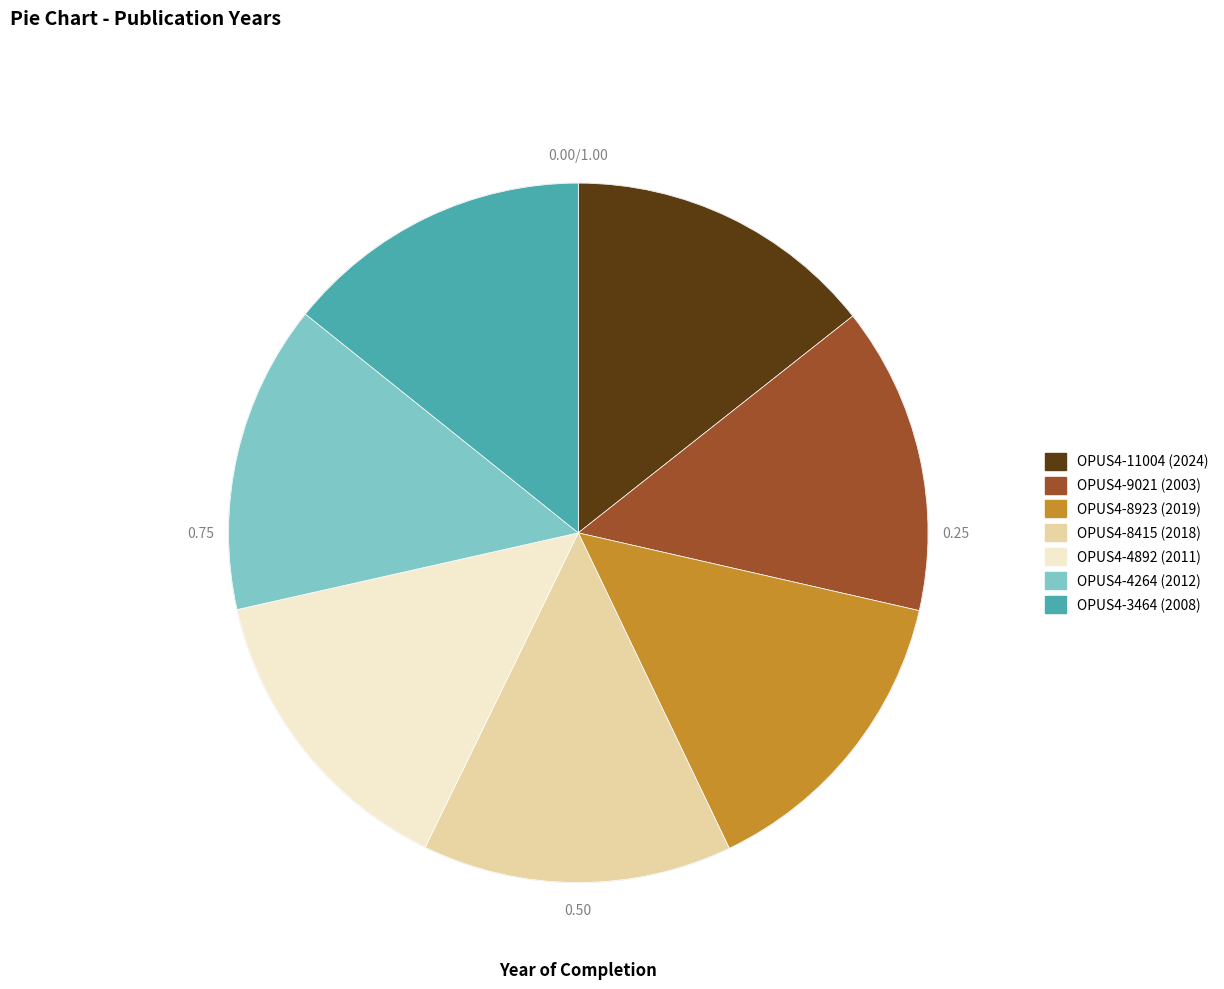

Which slice is the smallest?

OPUS4-9021